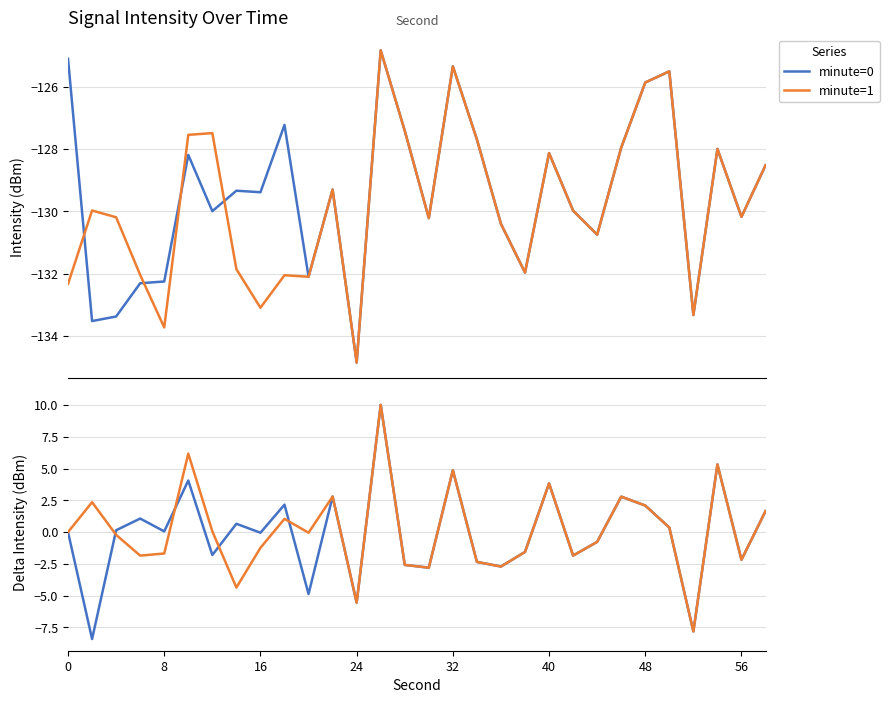

What are all the series names shown in the legend?

minute=0, minute=1